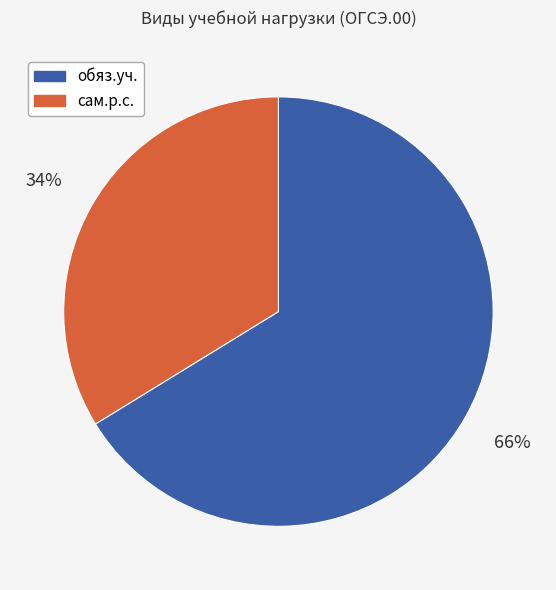

Is it true that обяз.уч. is 66% of the pie?

True